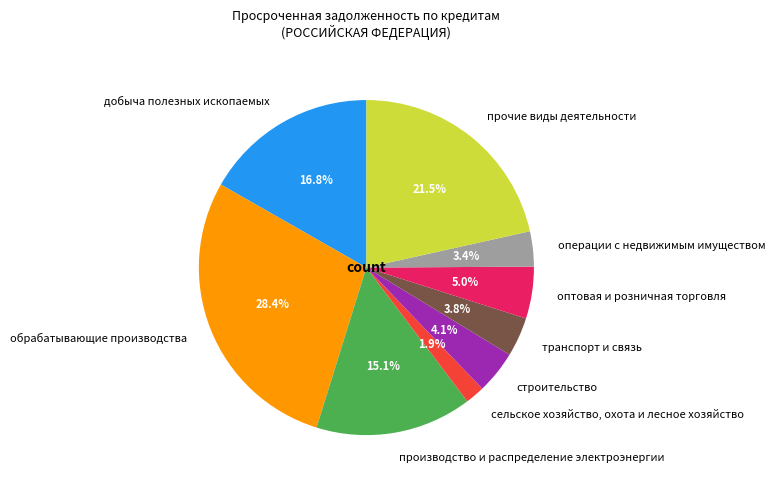

What portion of the pie excludes оптовая и розничная торговля?

95.0%